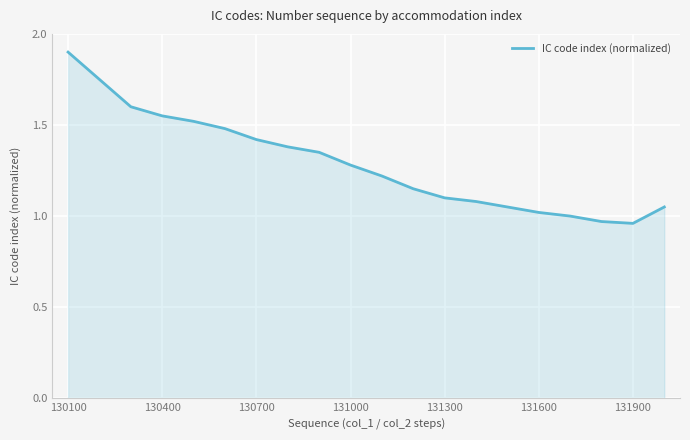

What is the greatest value displayed?

1.9